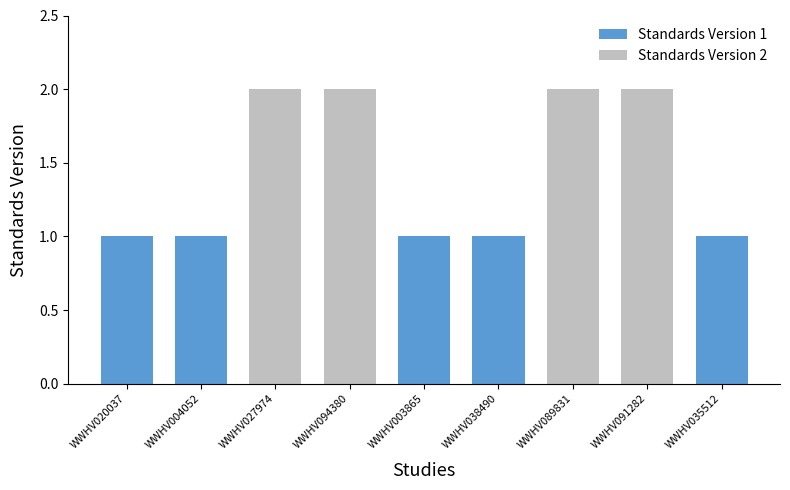

Is it true that Standards Version equals 2 at WWHV089831?

True